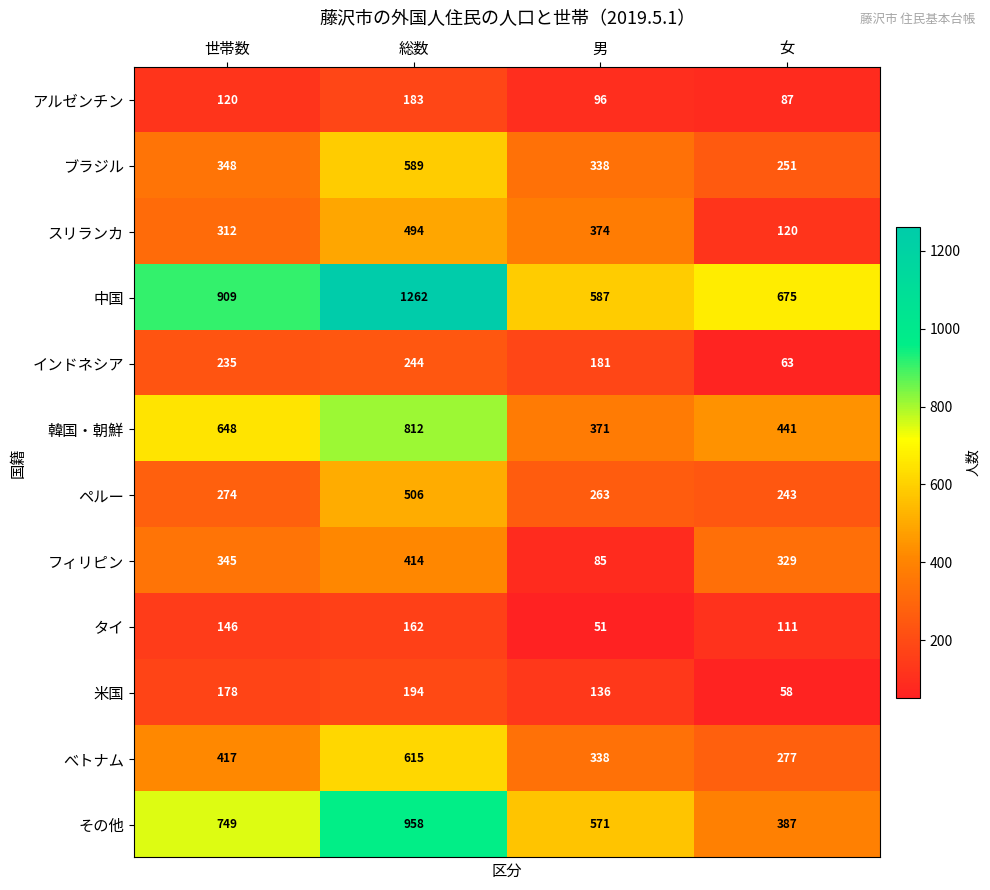

What is the total value across all series at 女?

3042